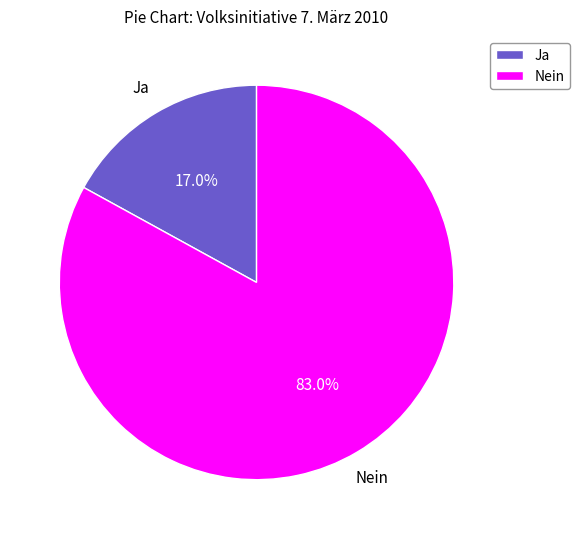

Which slice is the largest?

Nein